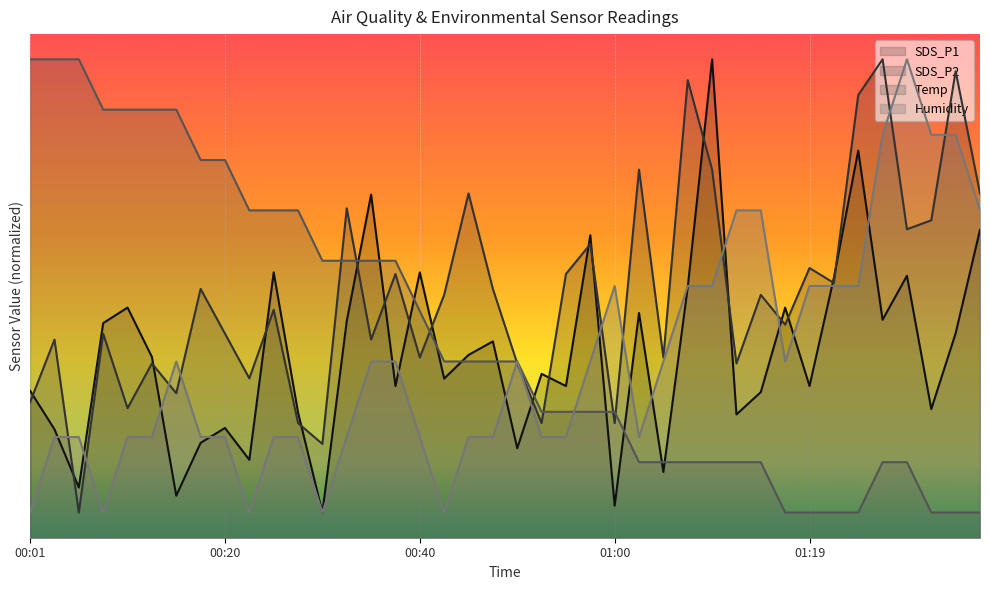

How many categories are shown in the chart?

40